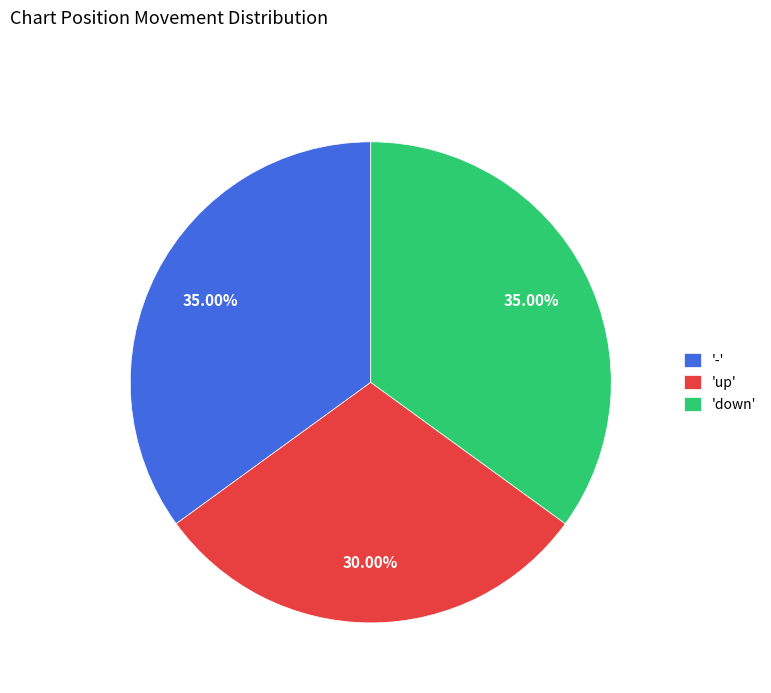

To the nearest percent, what is the difference between the largest and smallest slice percentages?

5%